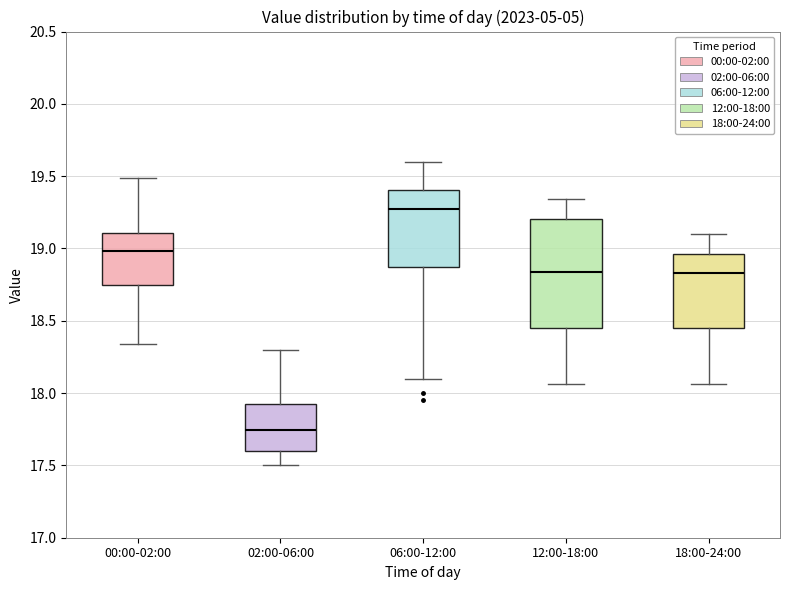

Reading left to right, transcribe this box plot: for each box, give where its median line is, the range the box spans, and where its two whiskers end, as read against the y-axis. The values are not printed on the chart, so give them approximately, as read against the axis.

00:00-02:00: median 19.00, box 18.75 to 19.10, whiskers 18.35 to 19.50
02:00-06:00: median 17.75, box 17.60 to 17.95, whiskers 17.50 to 18.30
06:00-12:00: median 19.25, box 18.90 to 19.40, whiskers 18.10 to 19.60
12:00-18:00: median 18.85, box 18.45 to 19.20, whiskers 18.05 to 19.35
18:00-24:00: median 18.85, box 18.45 to 18.95, whiskers 18.05 to 19.10